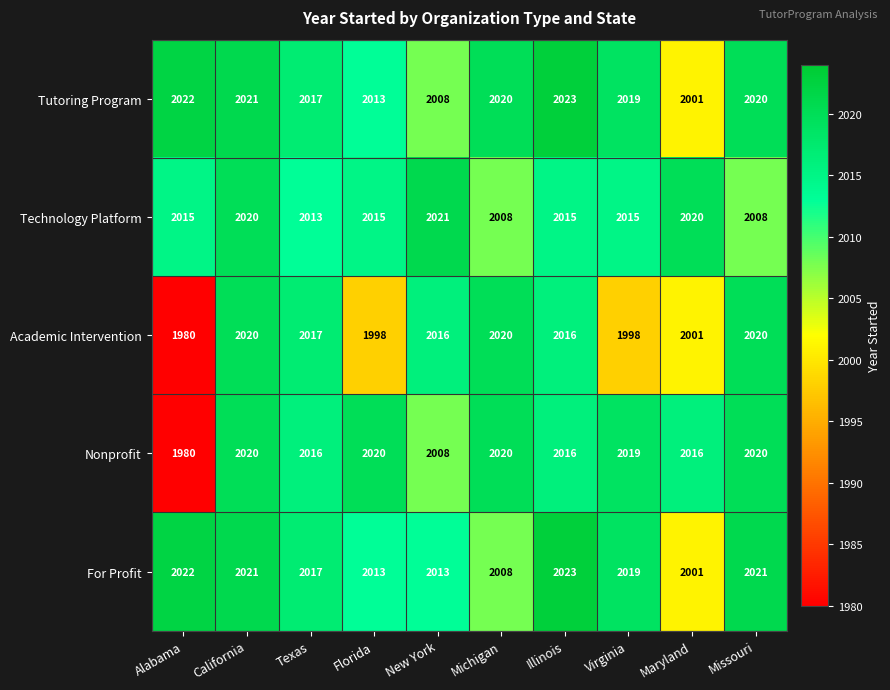

The Technology Platform series shows 2008 at Missouri. True or false?

True